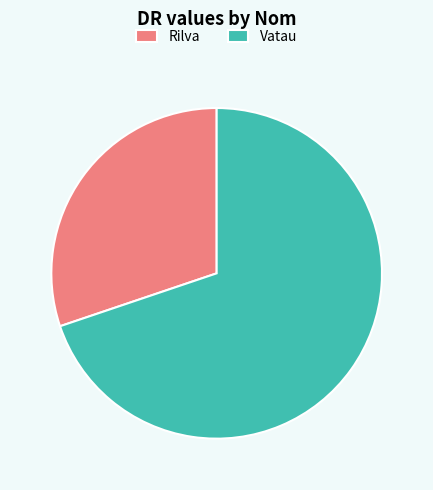

Do Rilva and Vatau together represent more than half of the pie?

Yes